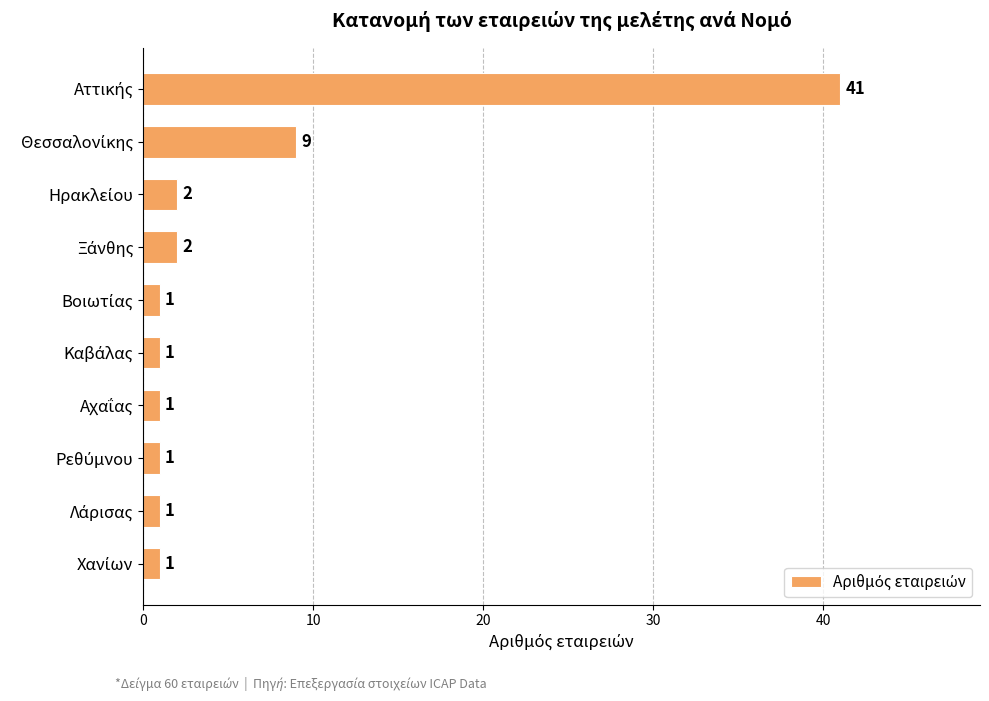

What is the maximum value shown in the chart?

41